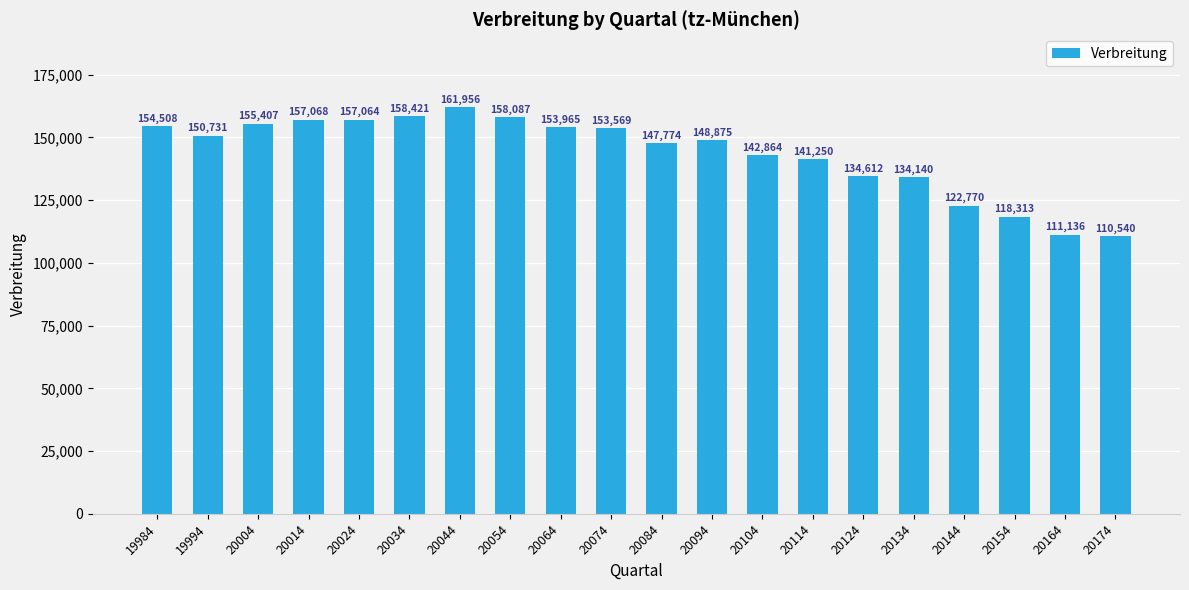

Is it true that the value at 20124 is 91246?

False